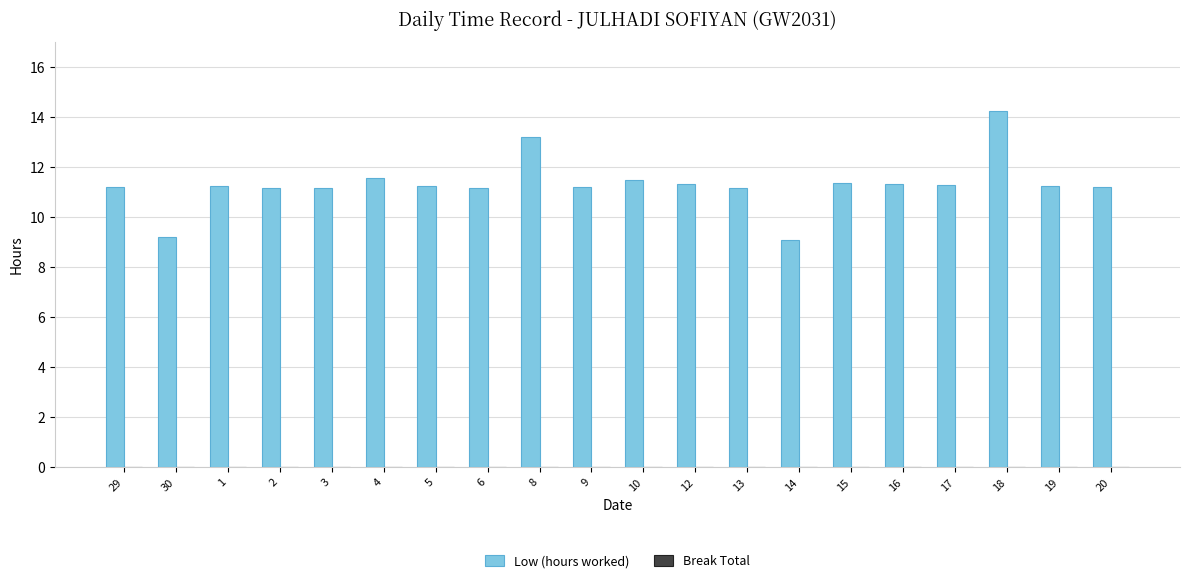

What is the label of the 7th bar from the right?

14